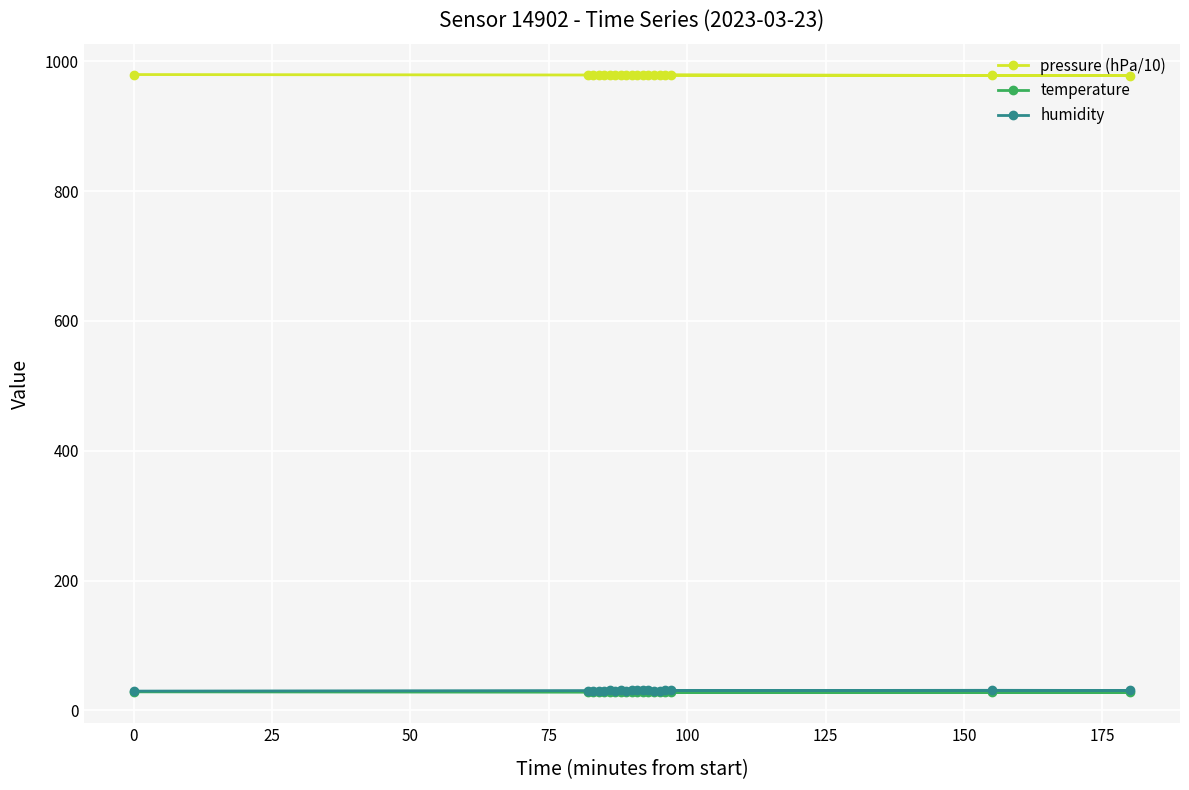

What is the value of the pressure (hPa/10) point at the 7th from the left?

979.2